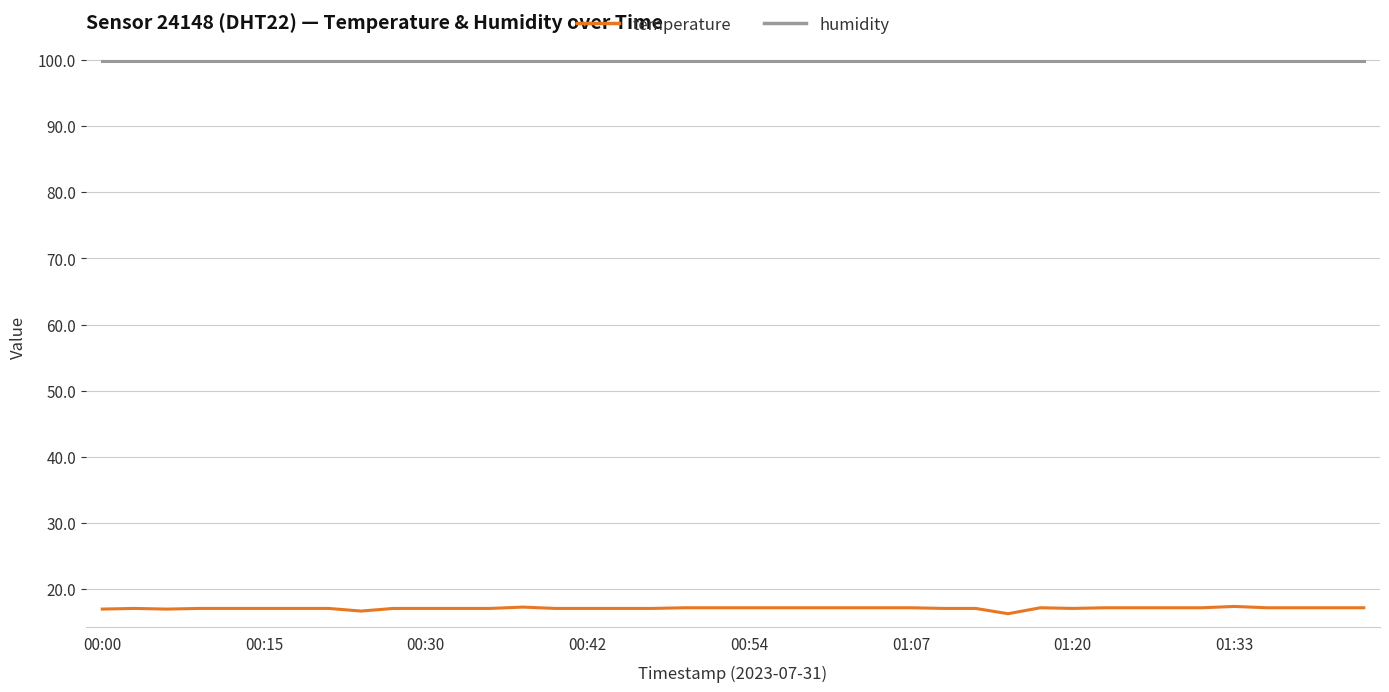

True or false: temperature and humidity cross at least once.

False